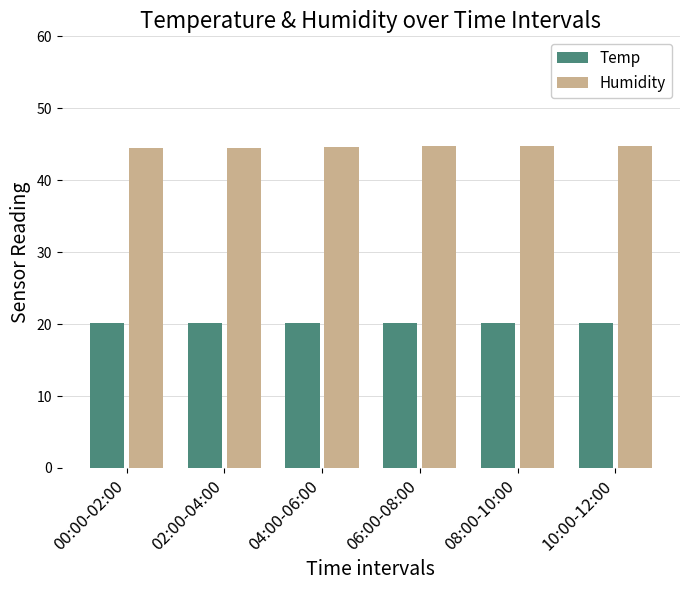

What is the spread (max minus min) of values at 08:00-10:00?

24.6